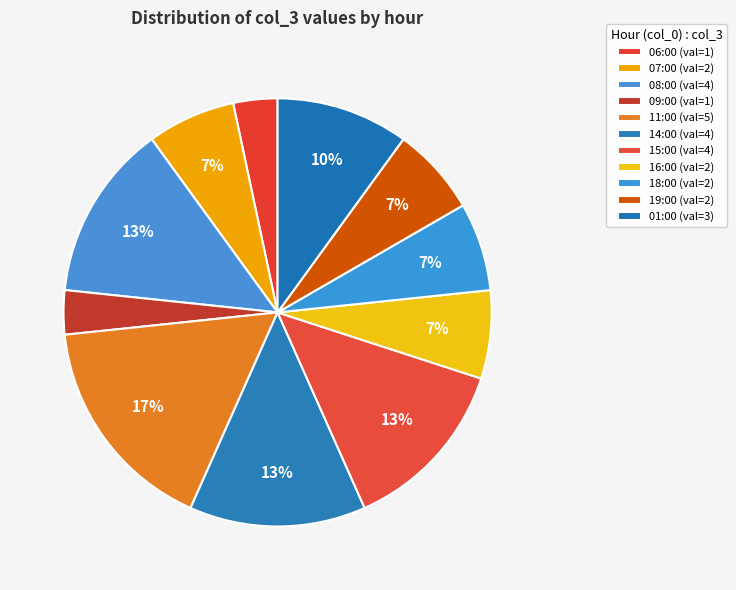

Count the number of slices in the pie.

11